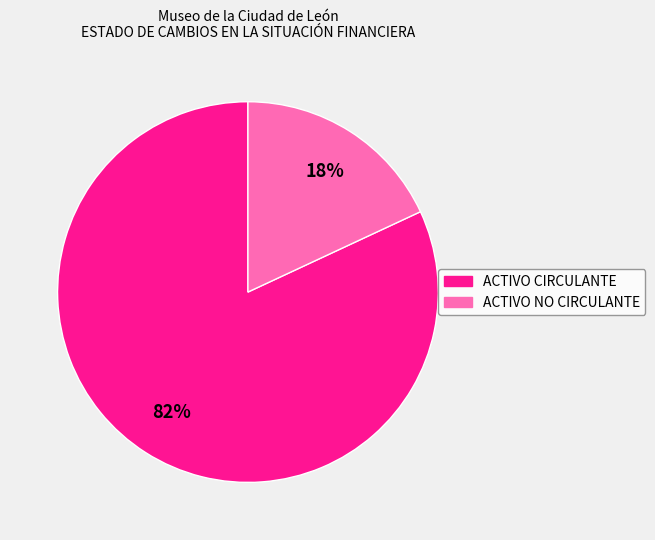

To the nearest percent, what is the average slice percentage?

50%